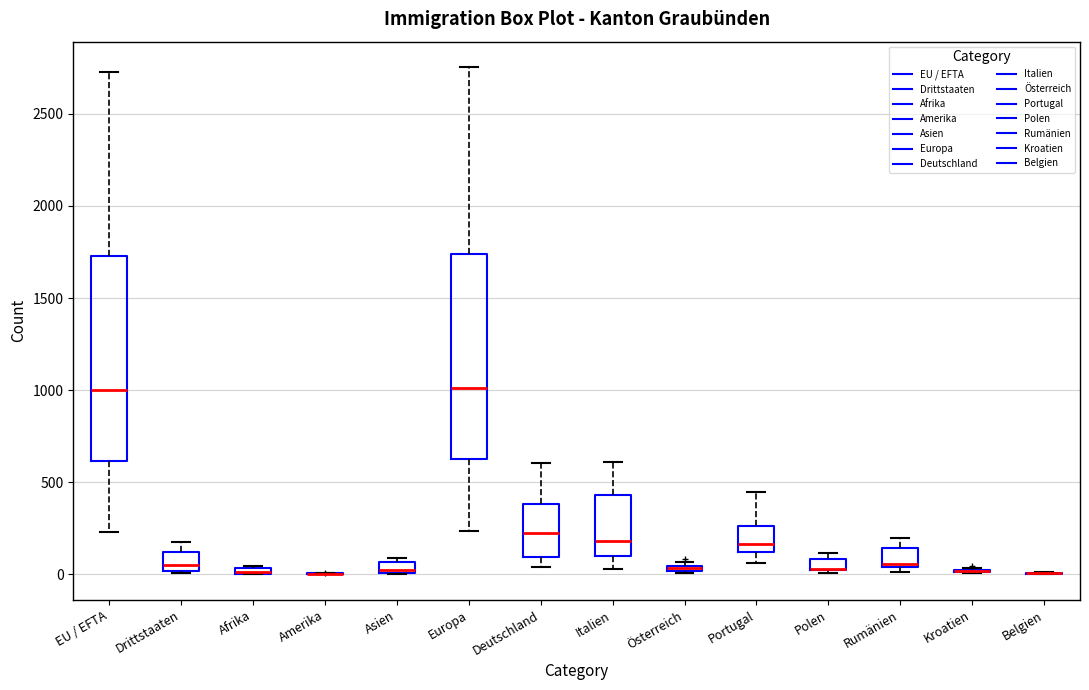

Where does the median line of the box for EU / EFTA sit on the y-axis? The values are not printed on the chart, so give them approximately, as read against the axis.

1000